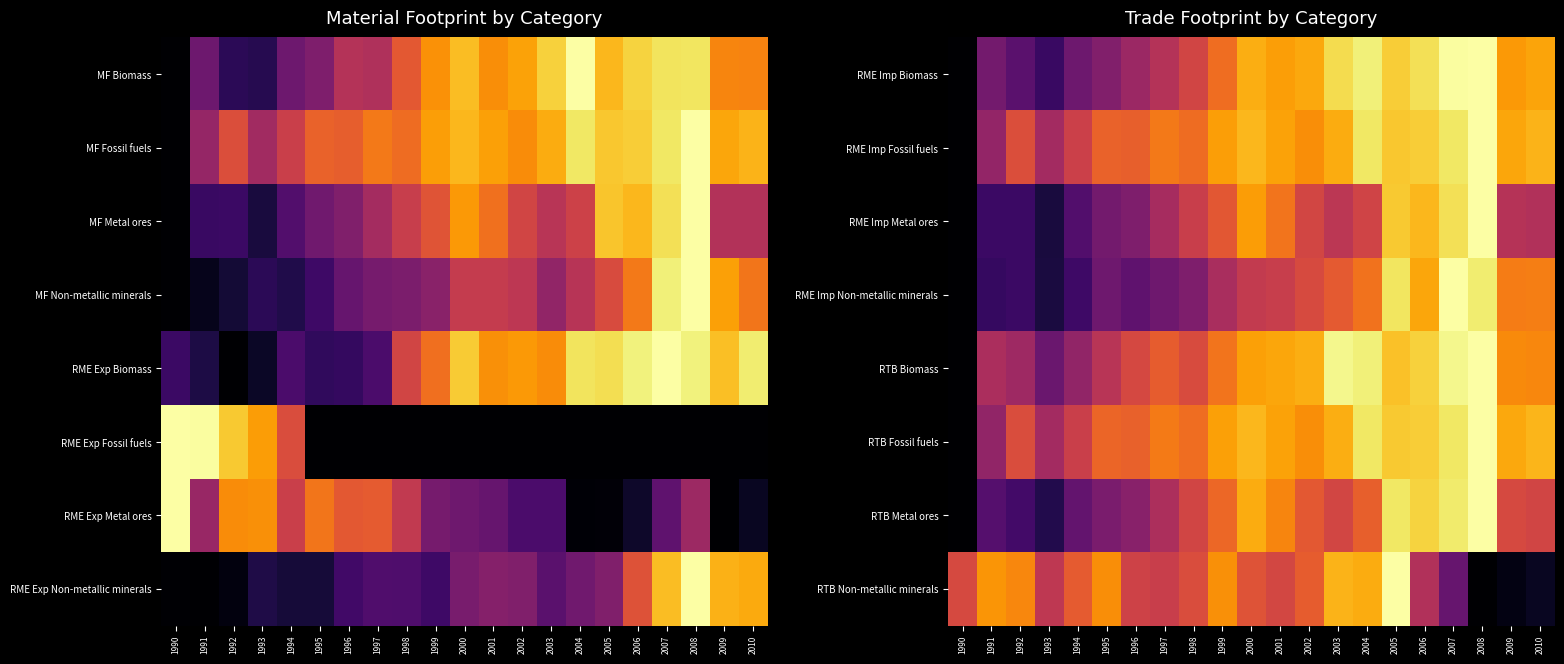

The RME Imp Metal ores series shows 1.0 at 2002. True or false?

False